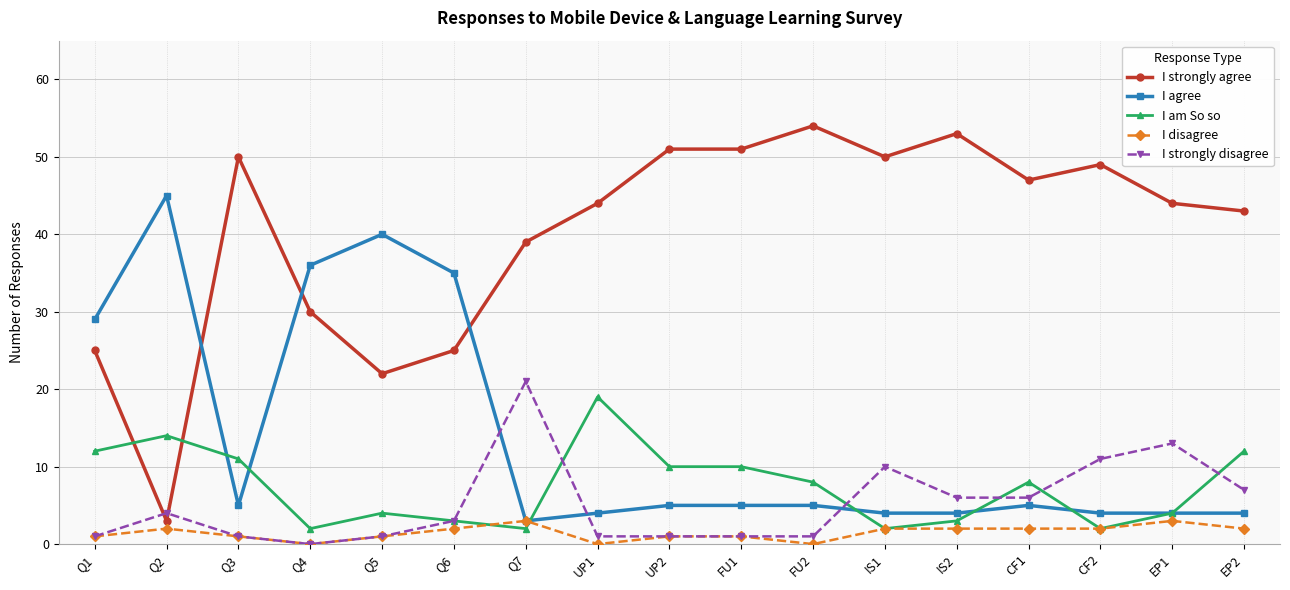

Where is I agree nearest to the value 24?

Q1